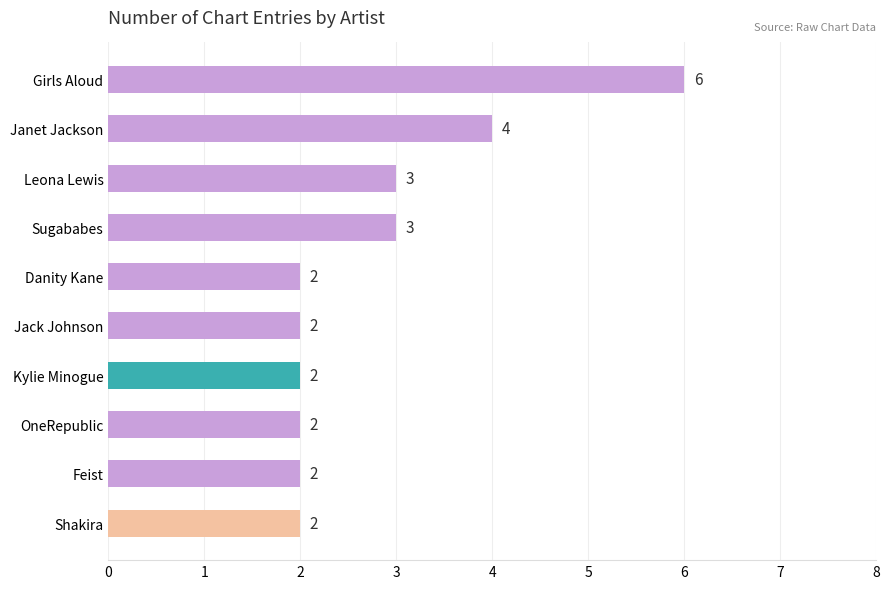

Reading bottom to top, what are all the values shown in this chart?

2	2	2	2	2	2	3	3	4	6